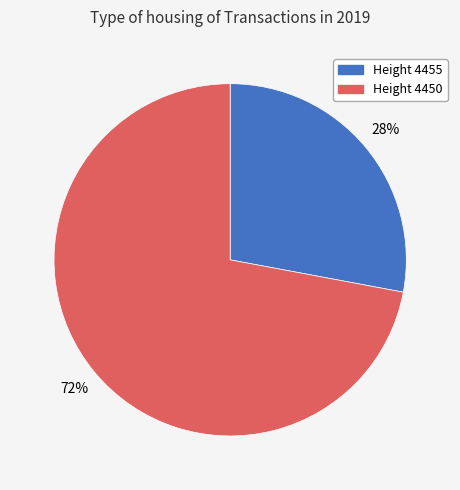

How many slices are in this pie chart?

2